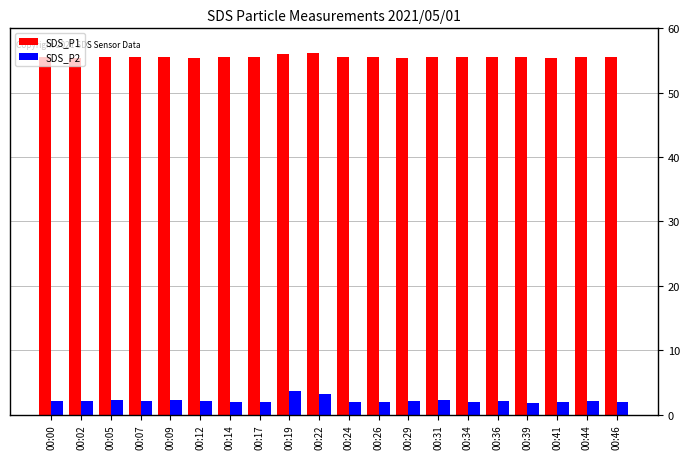

What is the sum of the SDS_P2 values at 00:24 and 00:19?

5.6